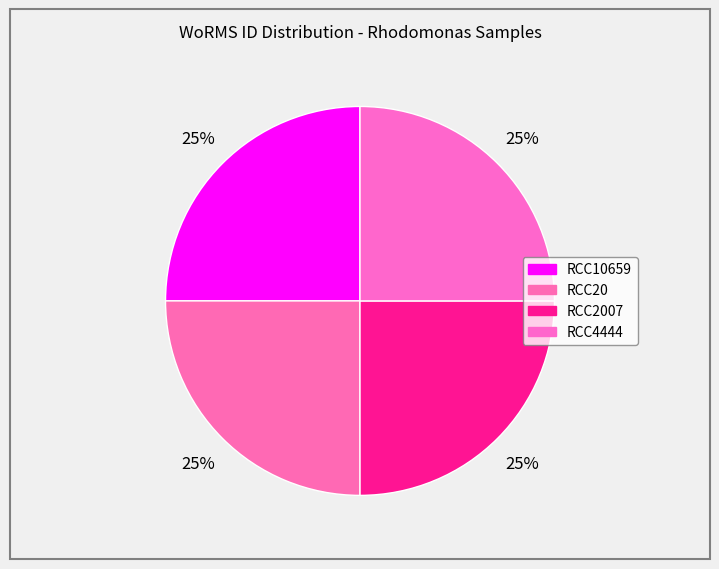

Count the number of slices in the pie.

4